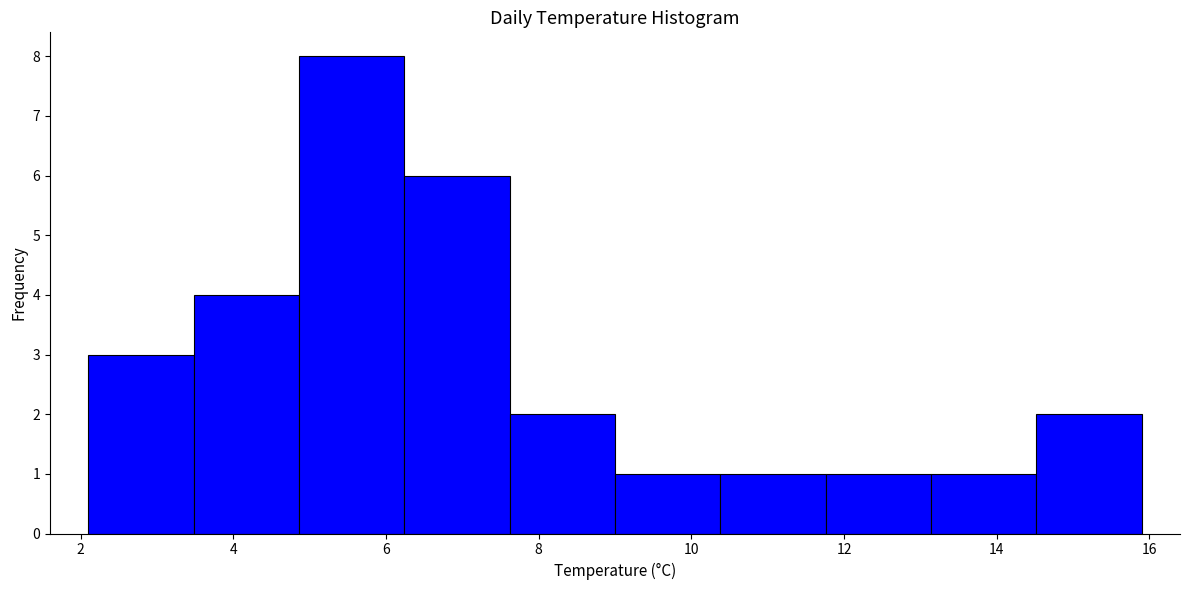

Which range on the x-axis has the tallest bar?

4.86 to 6.24